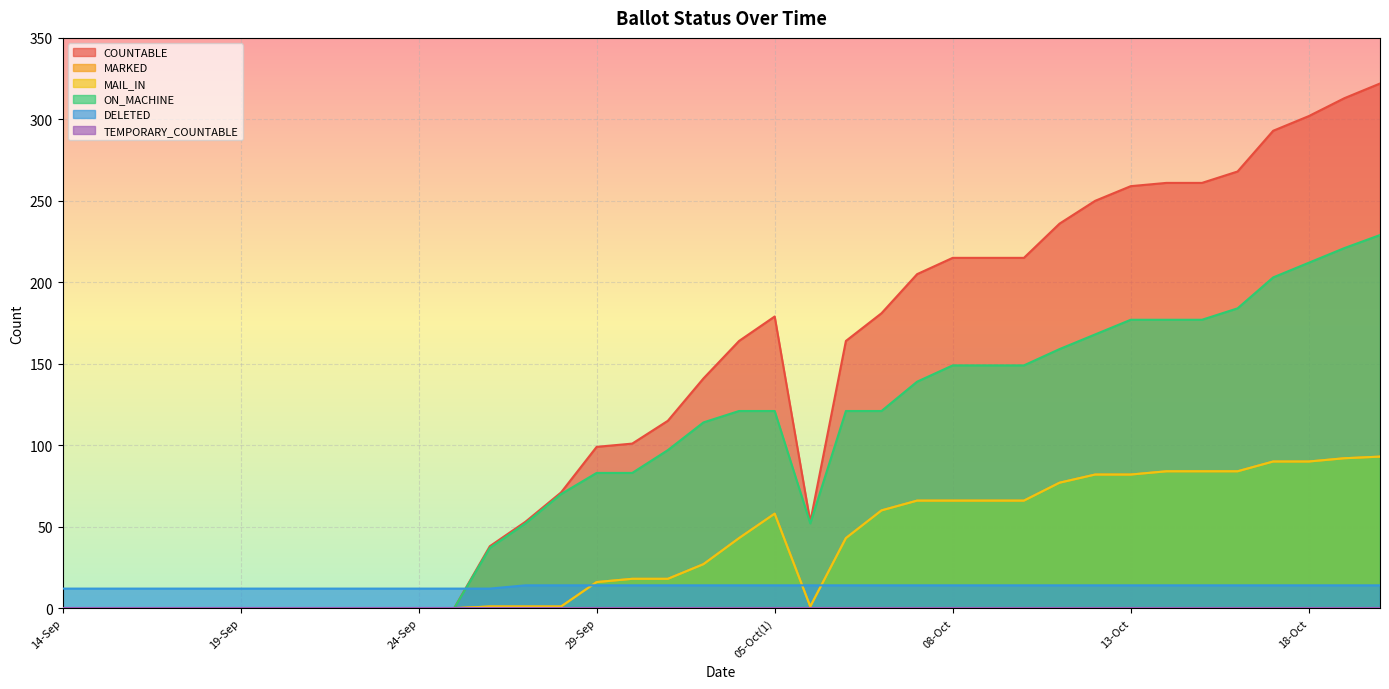

Does the chart display data point markers on the line(s)?

No